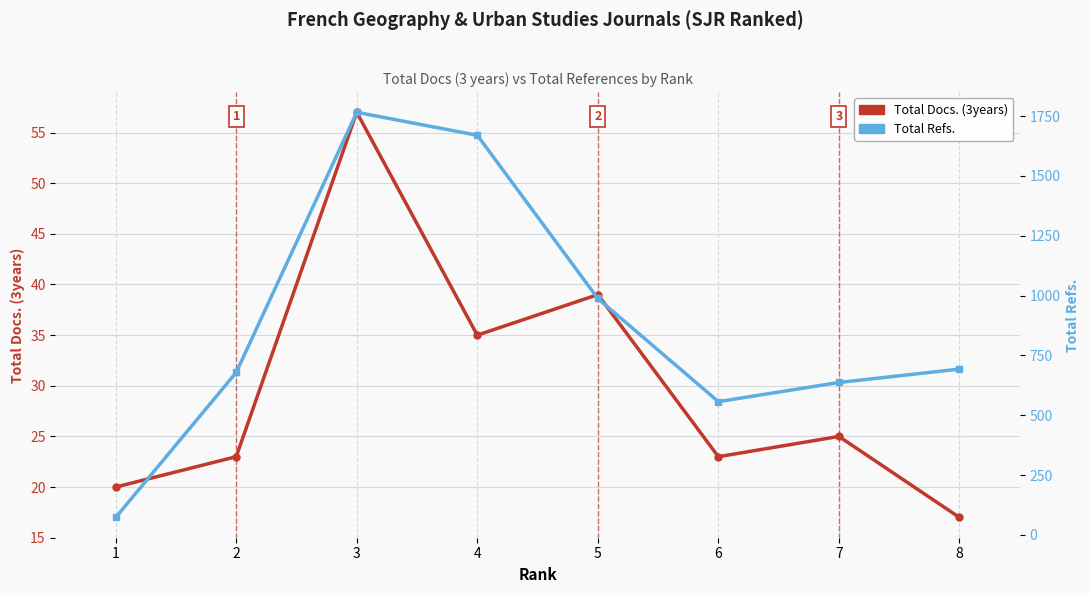

True or false: Total Docs. (3years) and Total Refs. intersect in this chart.

False